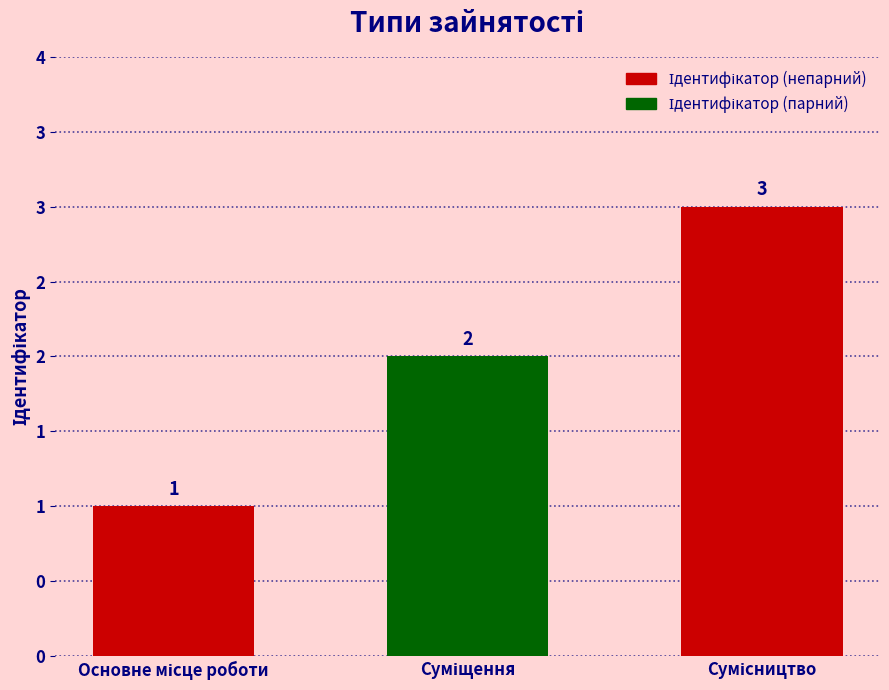

What is the difference between the maximum and minimum values?

2